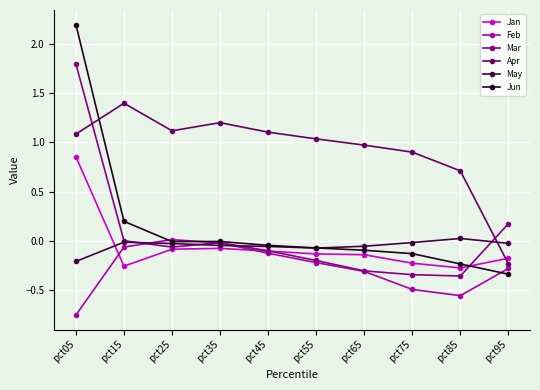

Is the value of May at pct55 greater than the value of Feb at pct75?

Yes